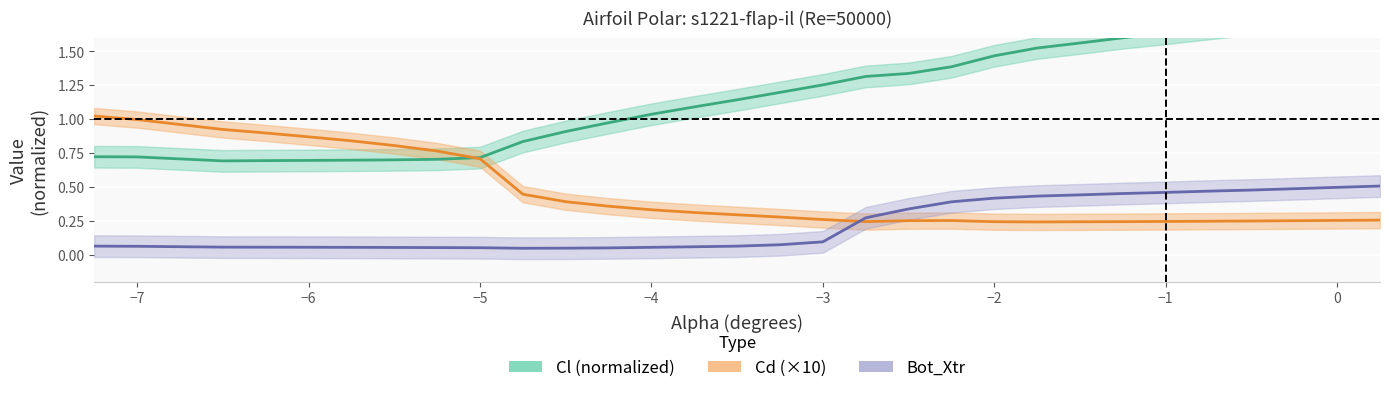

How many interior local valleys does the Bot_Xtr series have?

1